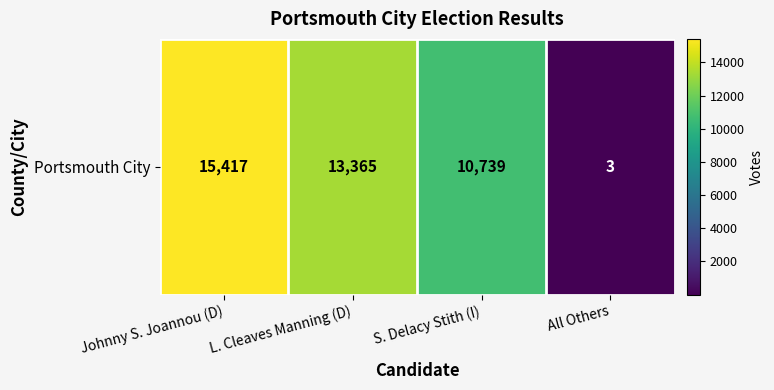

Count the number of values greater than 13365.

1